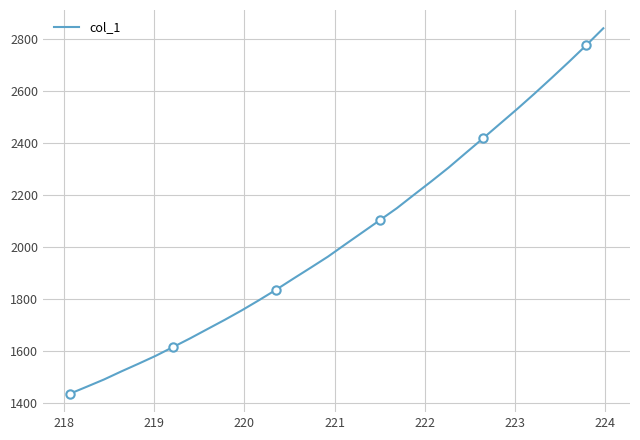

How many data points does each series have?

32